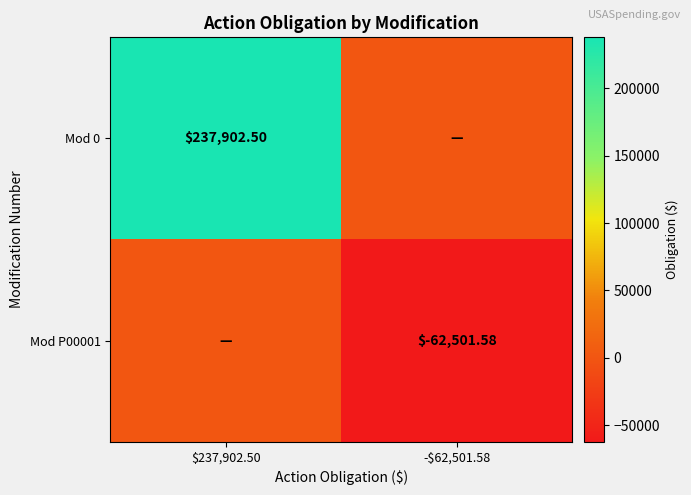

At which category does the chart reach its minimum across all series?

-$62,501.58